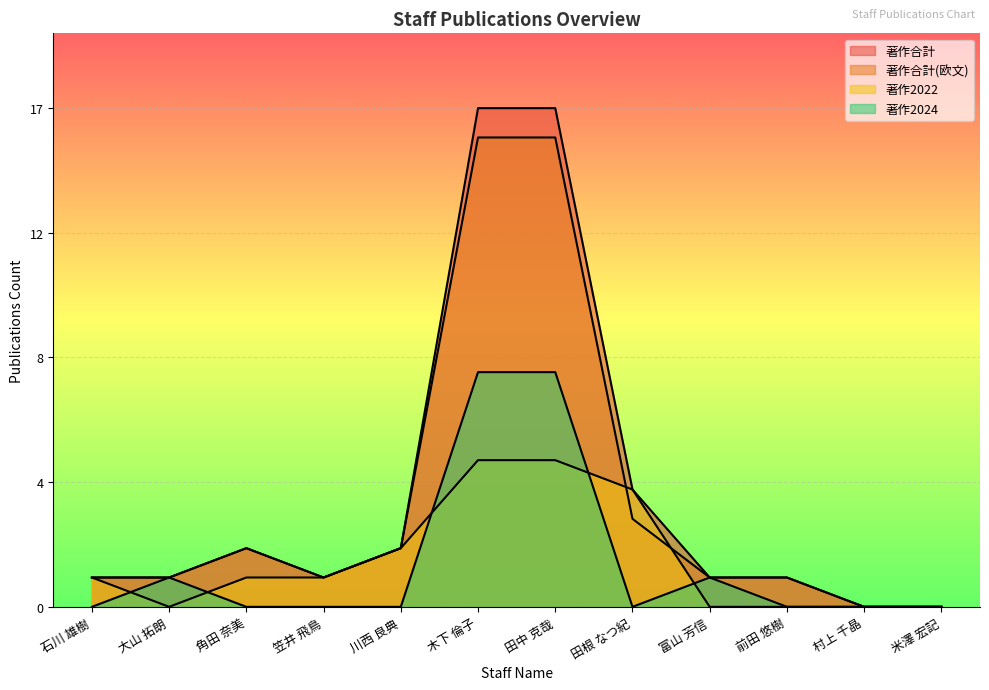

Reading left to right, transcribe all the data shown in this chart.

著作合計: 1	1	2	1	2	17	17	4	1	1	0	0
著作合計(欧文): 1	1	2	1	2	16	16	3	1	1	0	0
著作2022: 1	0	1	1	2	5	5	4	0	0	0	0
著作2024: 0	1	0	0	0	8	8	0	1	0	0	0